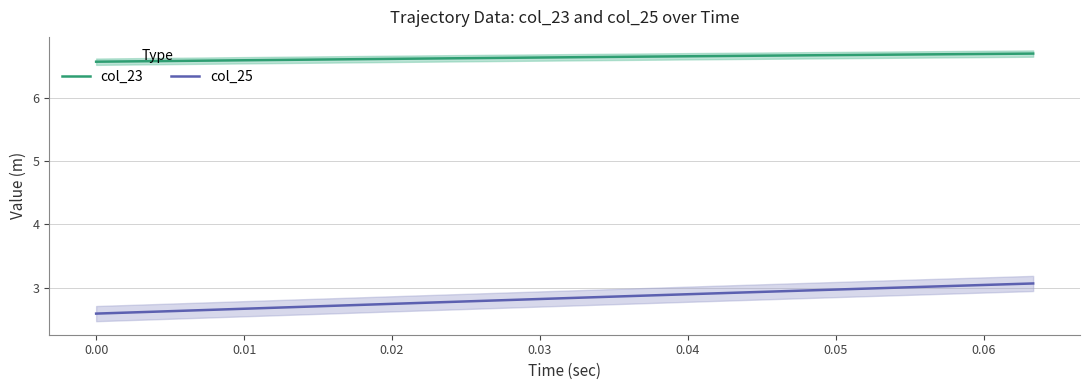

How many lines are shown in the chart?

2